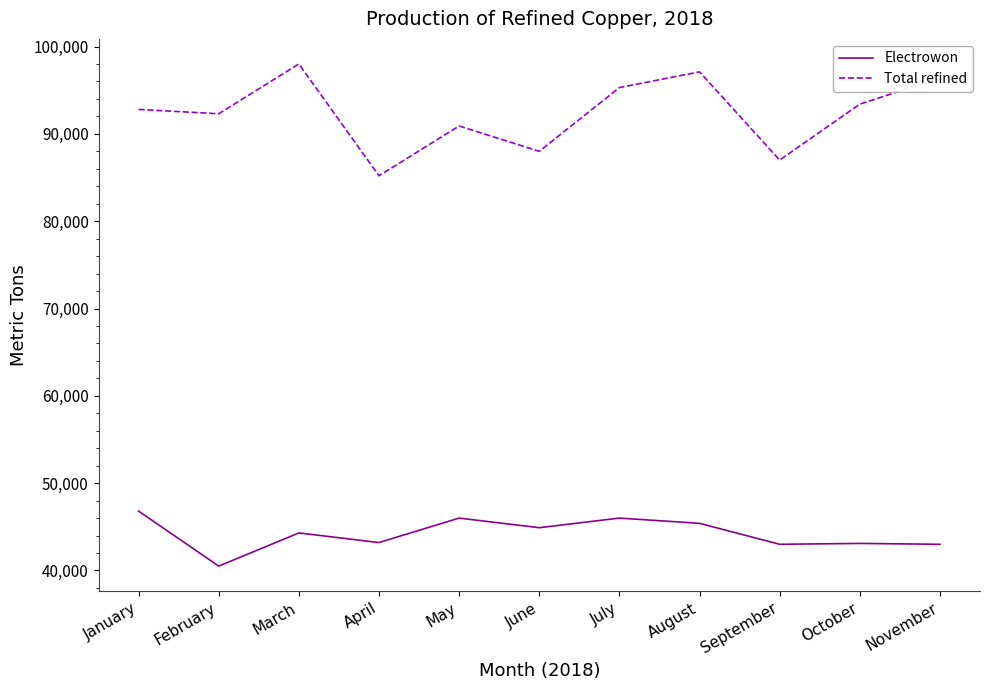

What is the smallest value displayed?

40500